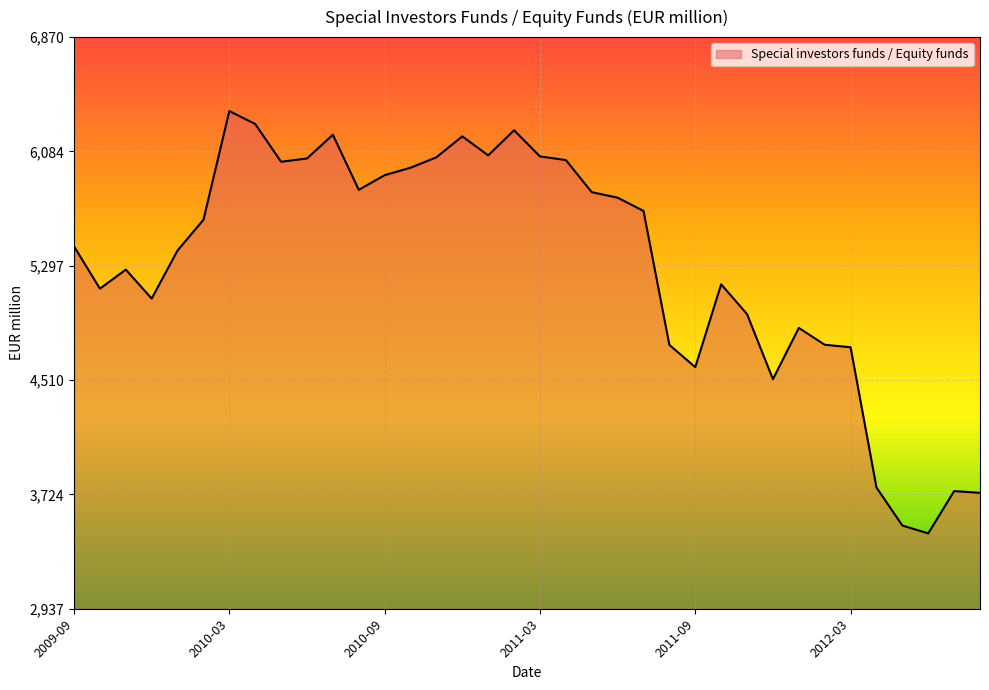

What is the average value?

5304